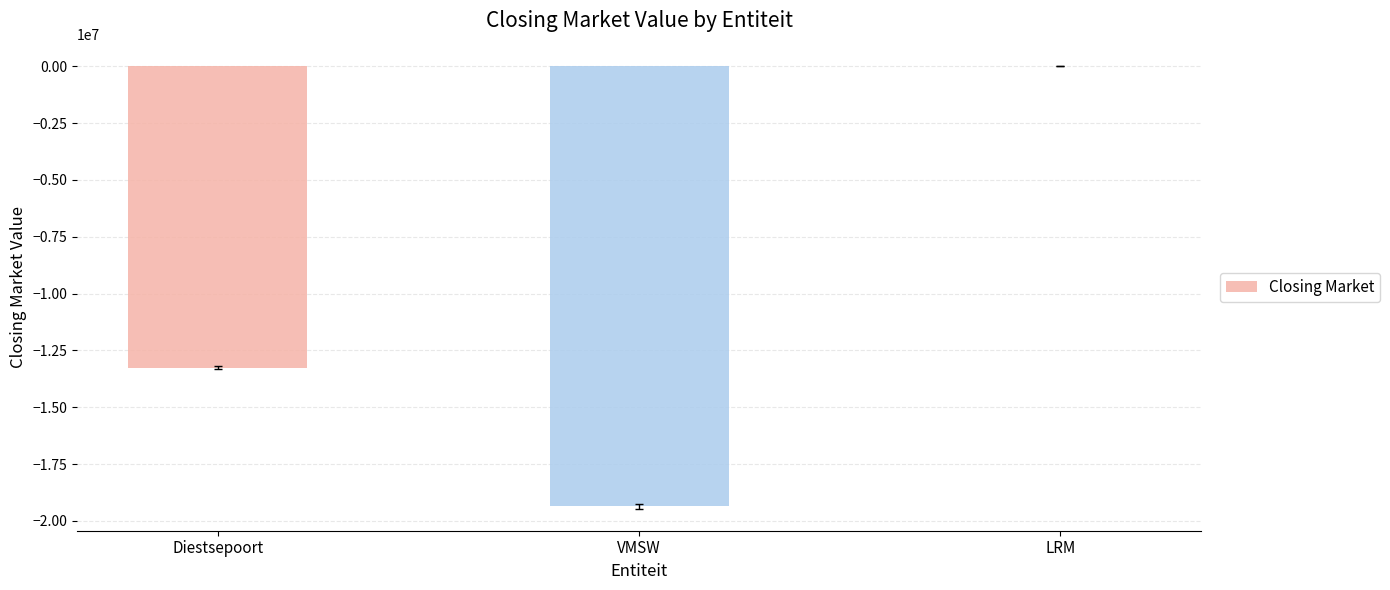

Which label corresponds to the largest value in the chart?

LRM